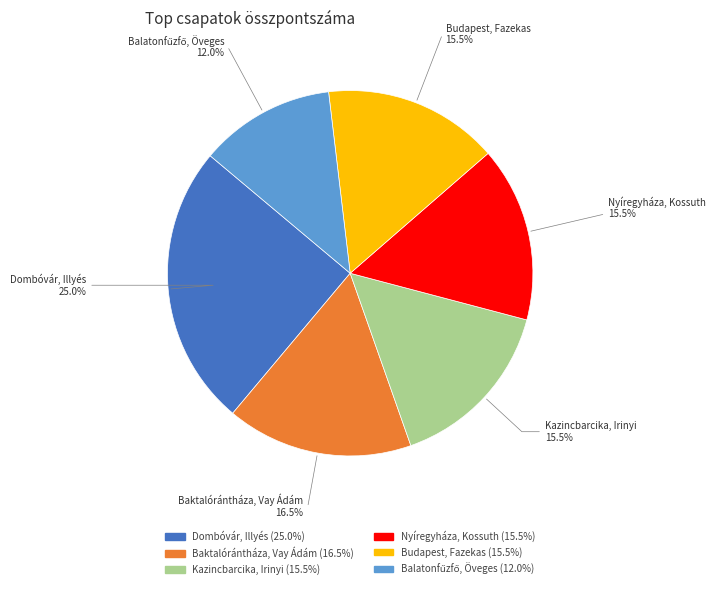

Count the number of slices in the pie.

6